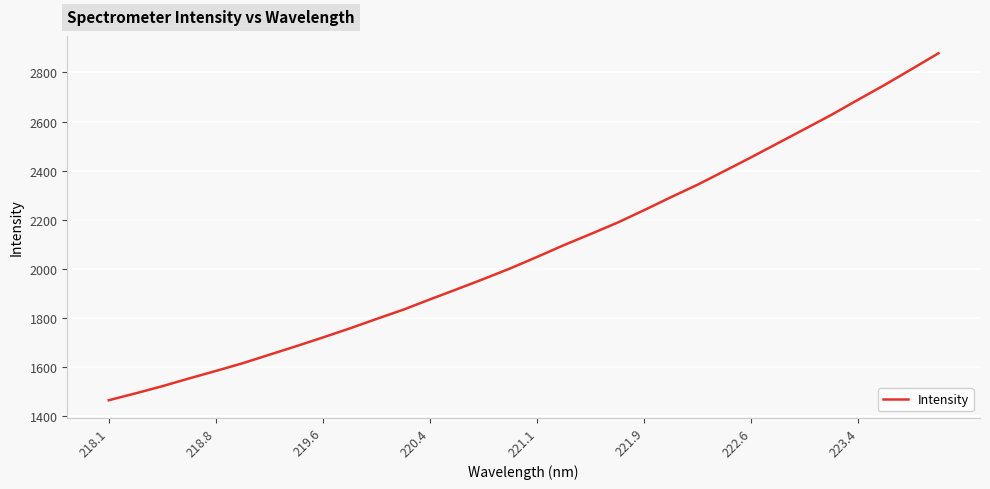

What is the minimum value shown in the chart?

1464.8